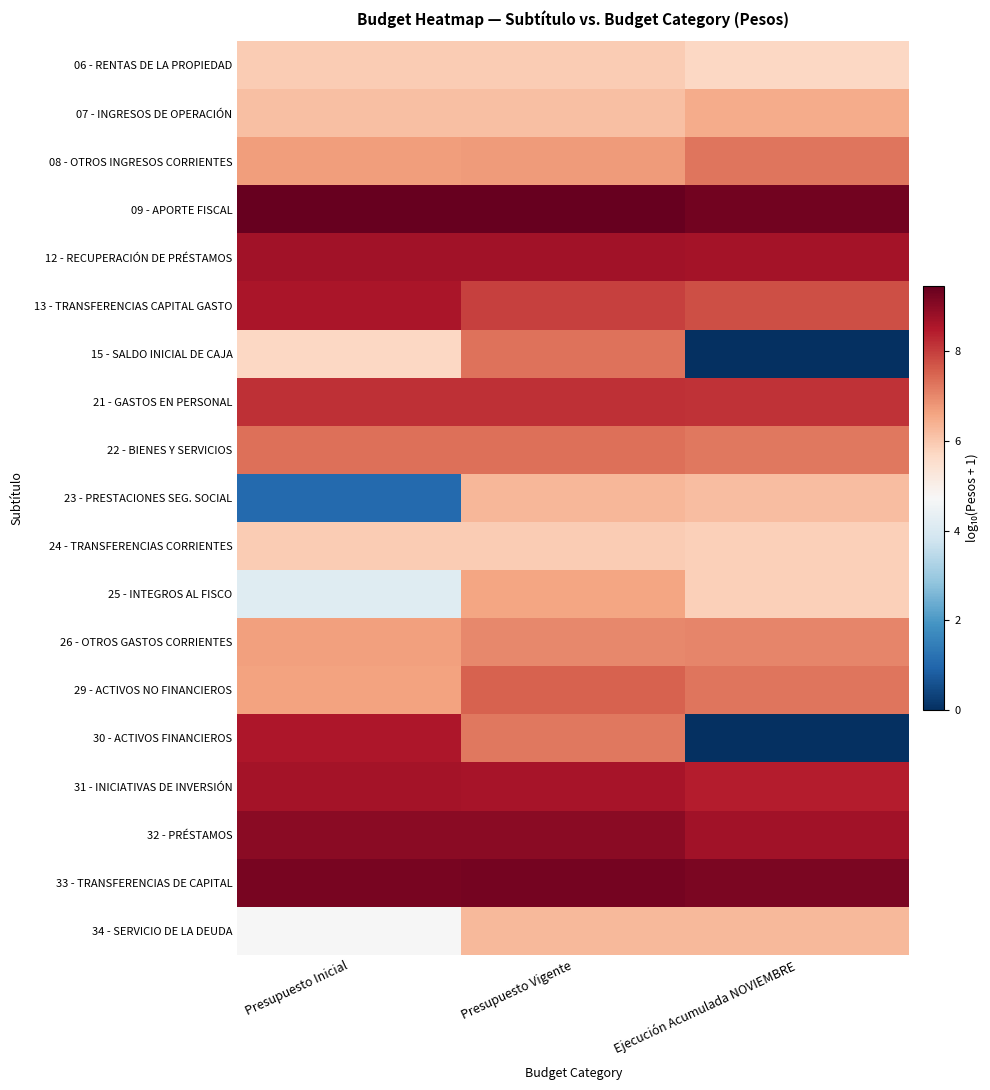

What is the difference between the highest and lowest values at Presupuesto Inicial?

8.4